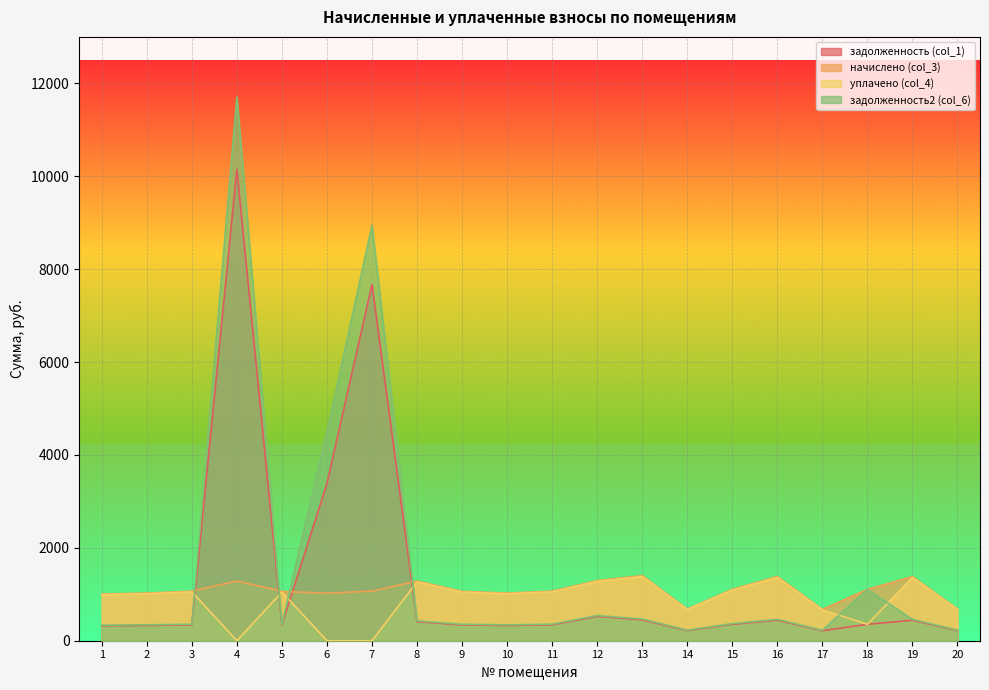

How many lines are shown in the chart?

4